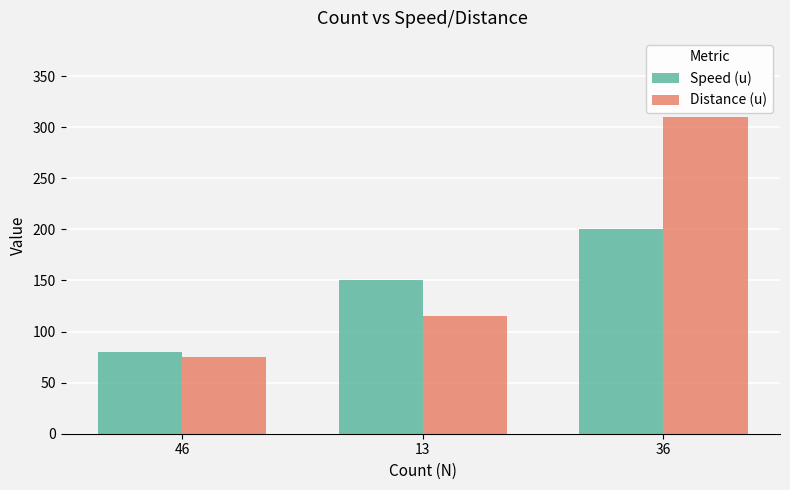

How many data points in Speed (u) are less than 150?

1